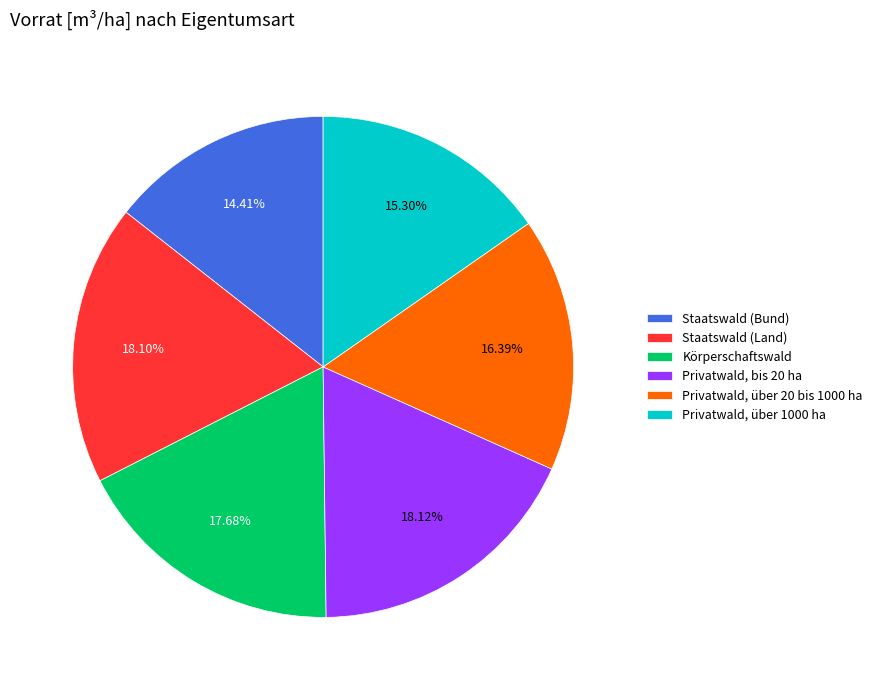

To the nearest percent, what percentage of the pie is Staatswald (Bund)?

14%